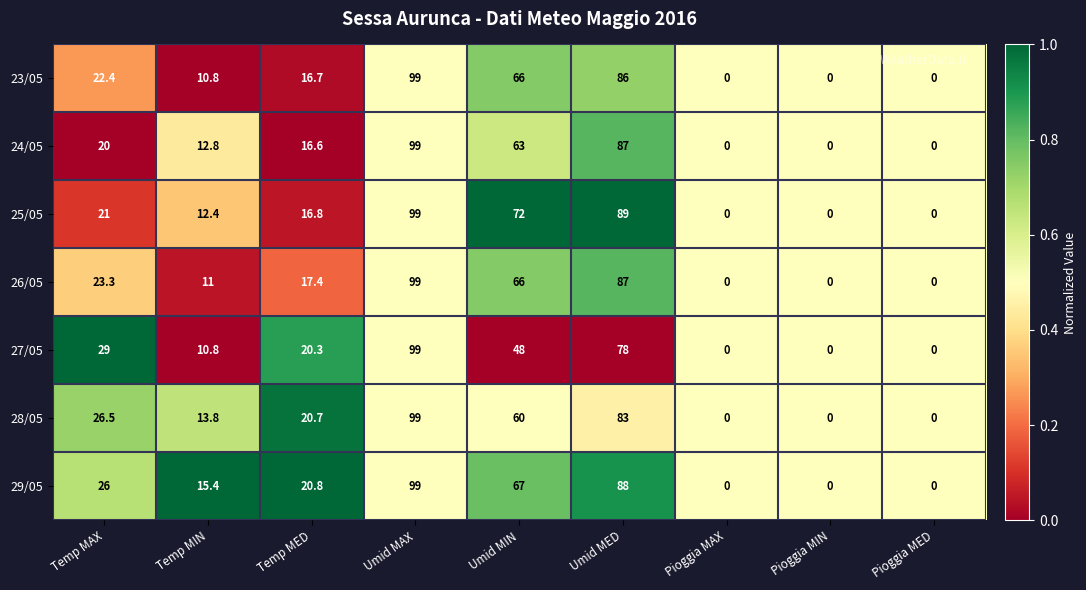

Which series has the largest total across all categories?

29/05